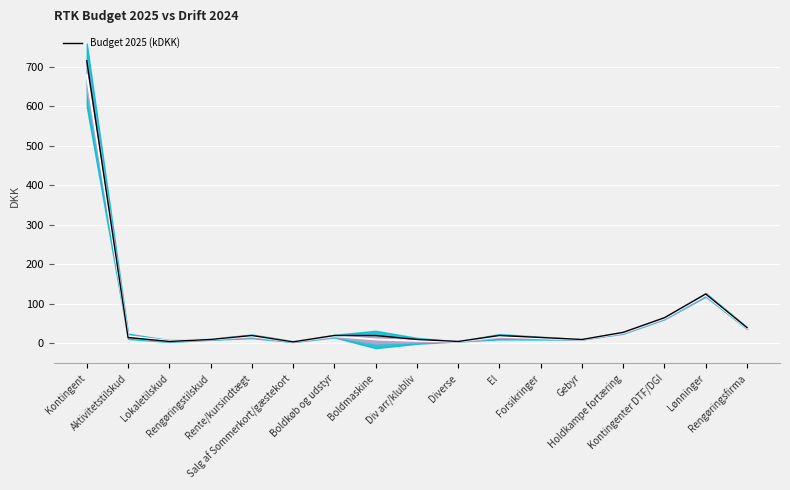

Between Rengøringstilskud and Div arr/klubliv, which is larger?

Rengøringstilskud